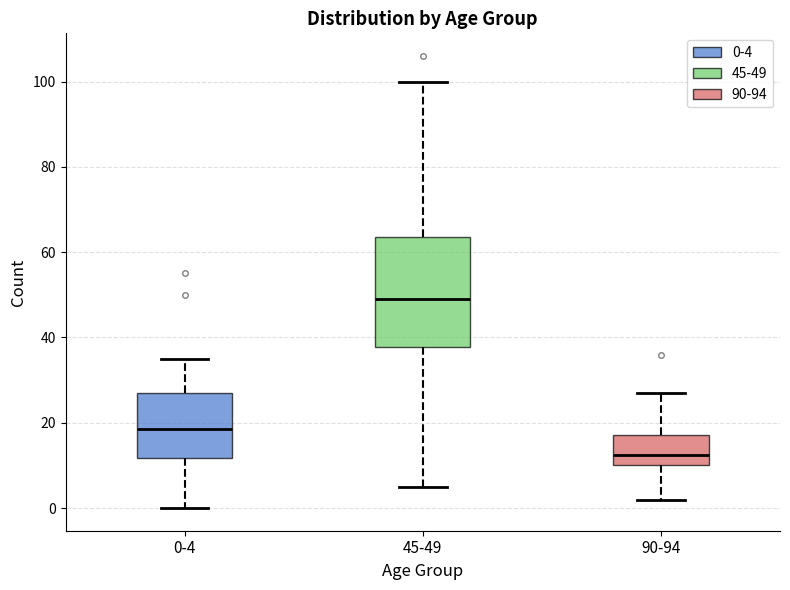

Reading left to right, read every box against the y-axis: the position of its median line, the range the box covers, and the ends of its whiskers. The values are not printed on the chart, so give them approximately, as read against the axis.

0-4: median 18, box 12 to 28, whiskers 0 to 36
45-49: median 50, box 38 to 64, whiskers 6 to 100
90-94: median 12, box 10 to 18, whiskers 2 to 28